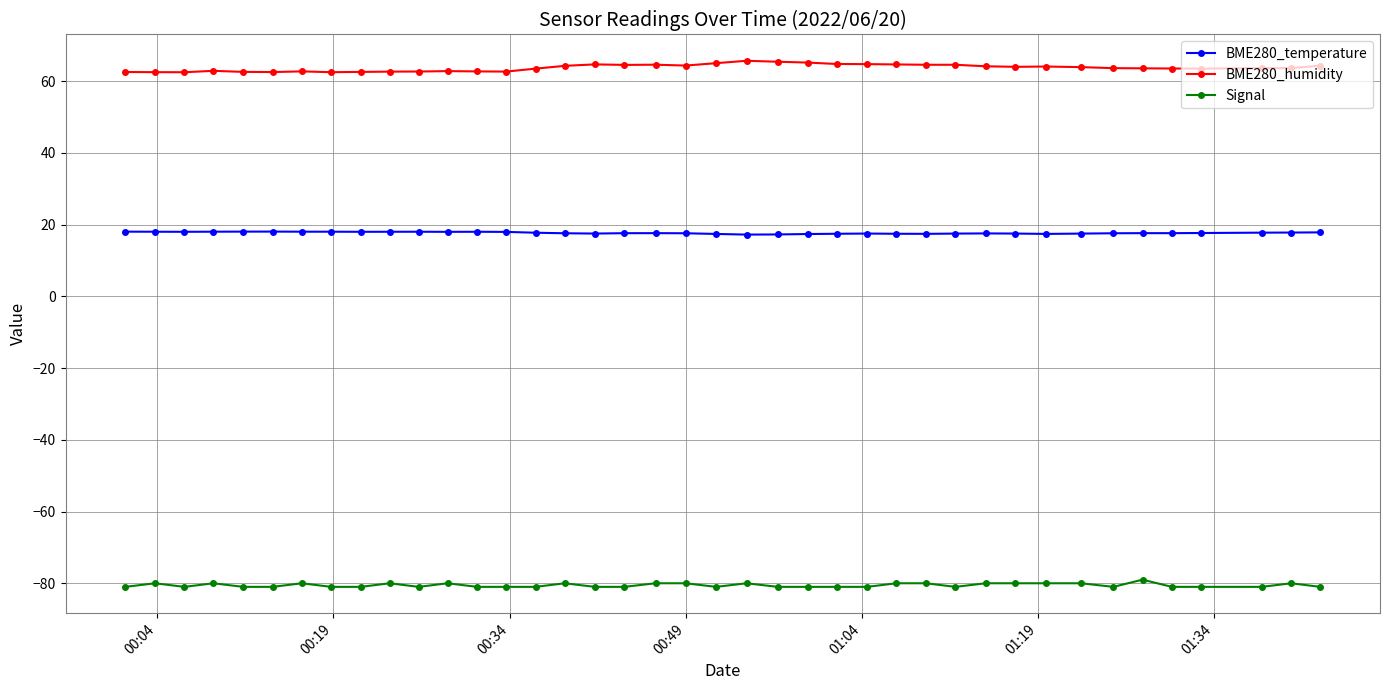

True or false: BME280_humidity and Signal cross at least once.

False